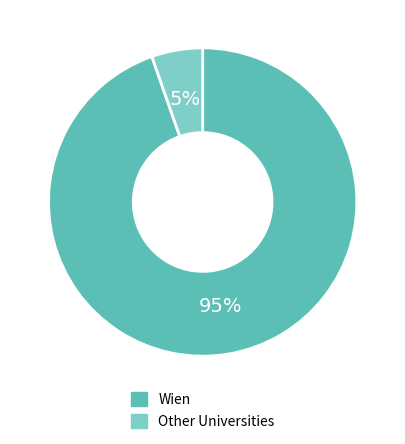

To the nearest percent, what is the average slice percentage?

50%